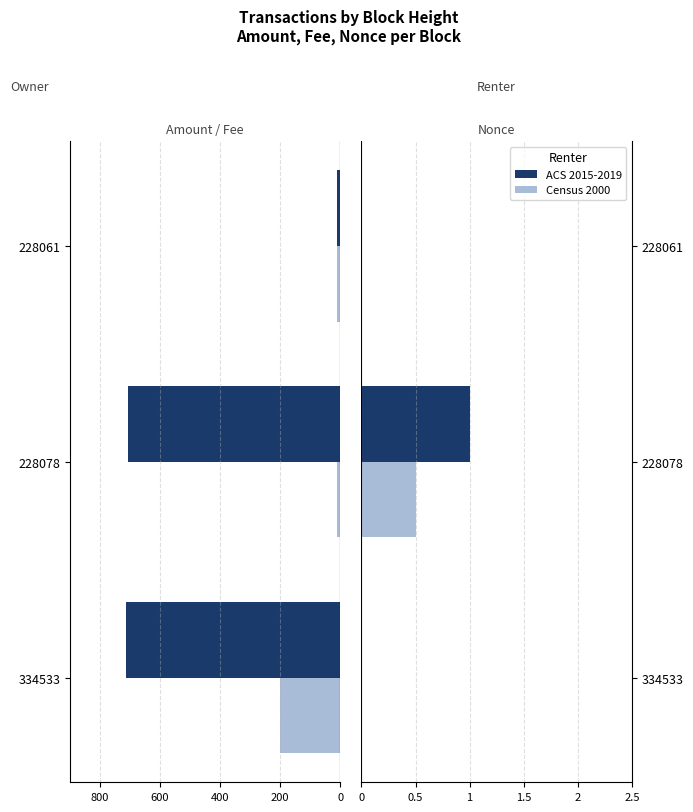

How many data points in Fee (Census 2000 scaled) are less than -10?

1